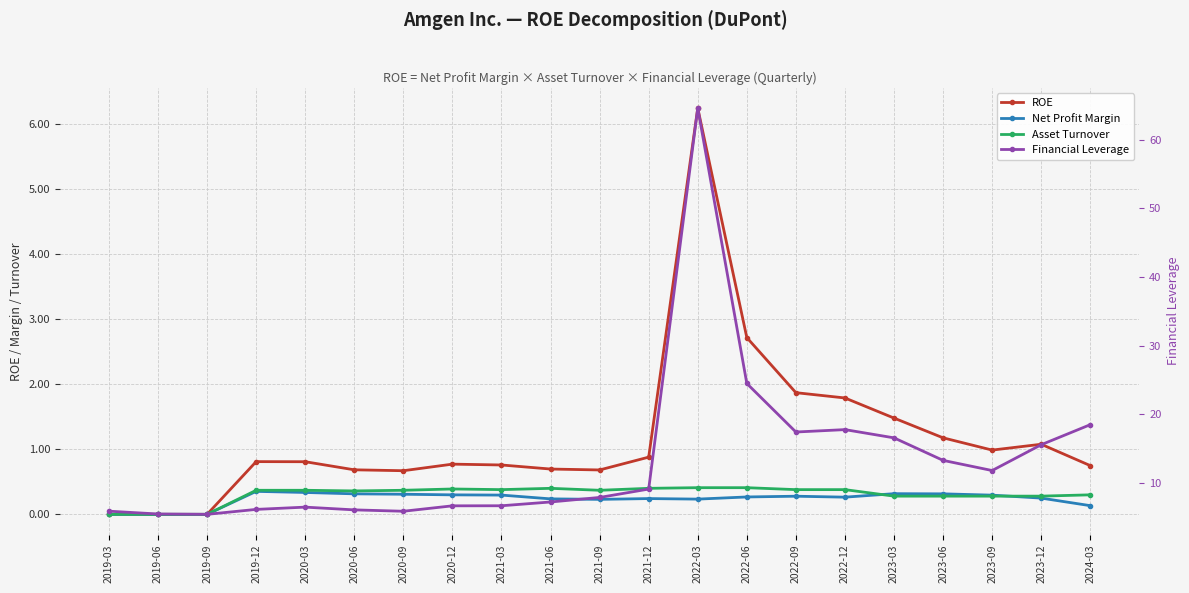

Which series has the widest spread of values?

Financial Leverage